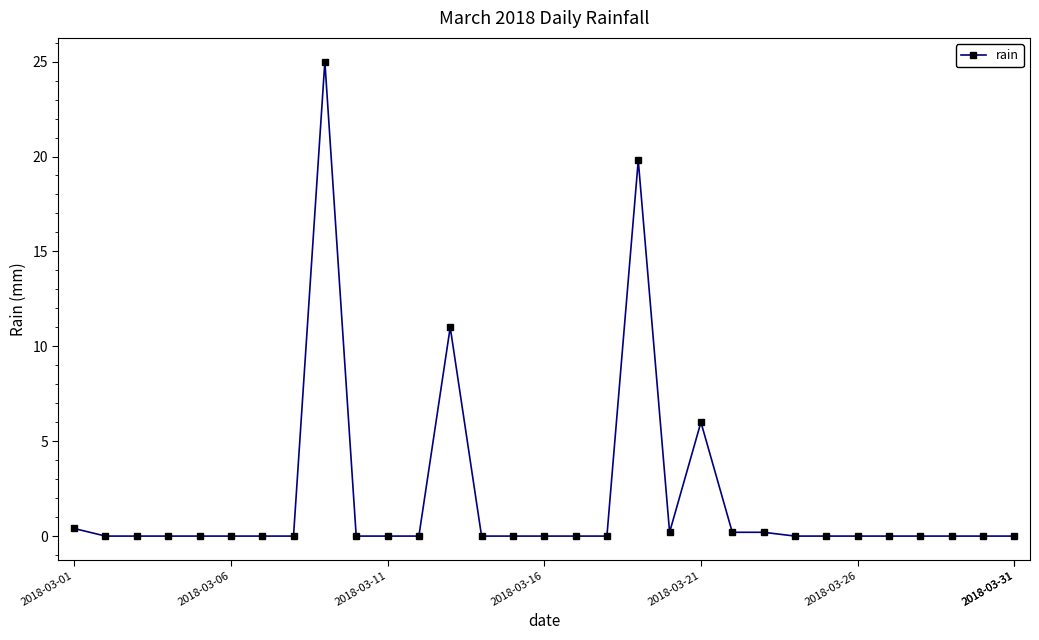

What is the sum of all values?

62.8